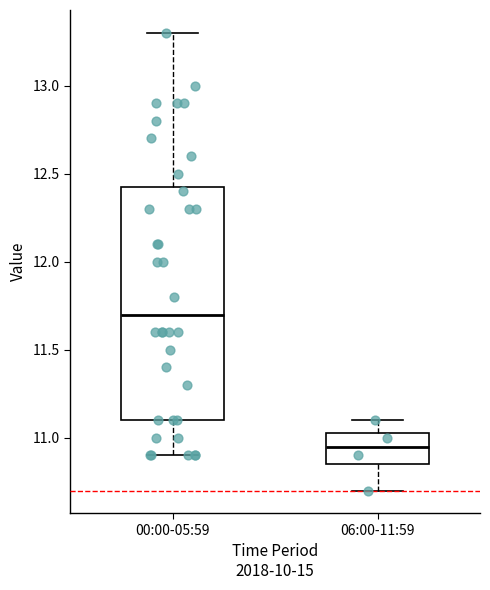

Which box has the highest median line?

00:00-05:59